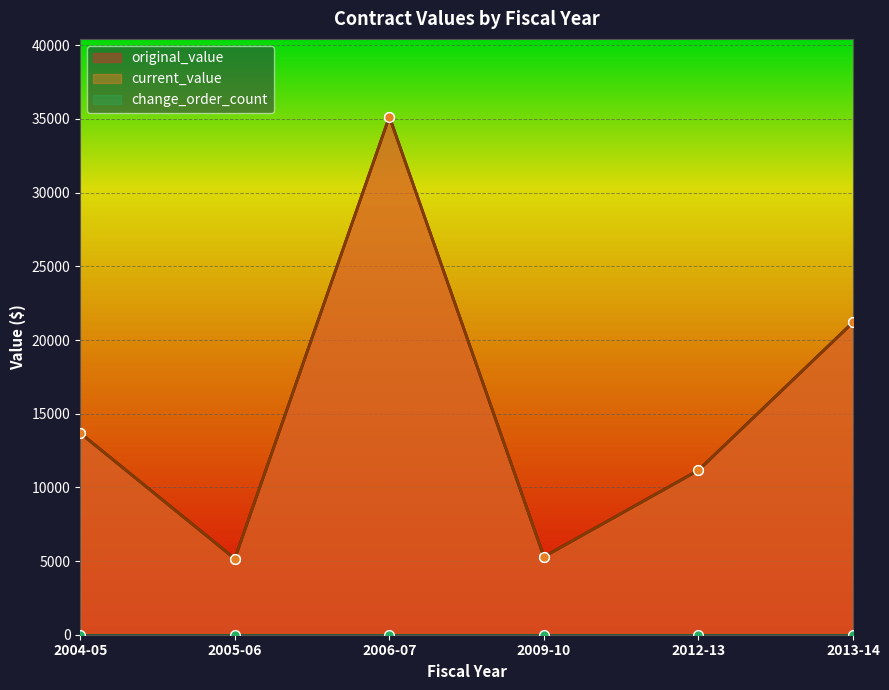

True or false: current_value and change_order_count cross at least once.

False